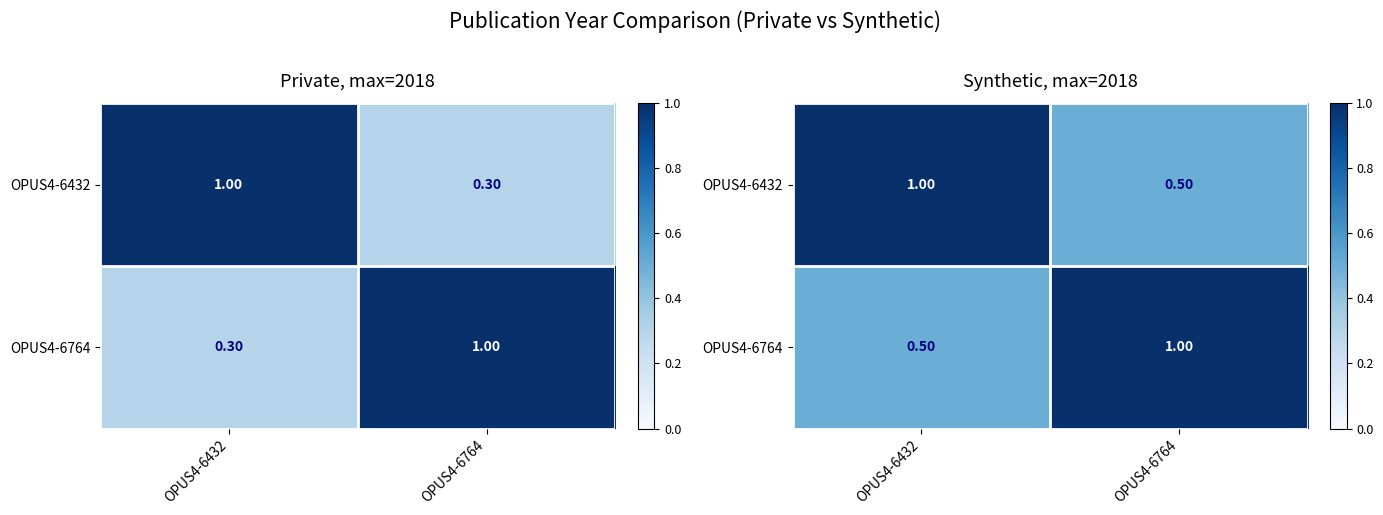

At how many categories does at least one series exceed 0?

2